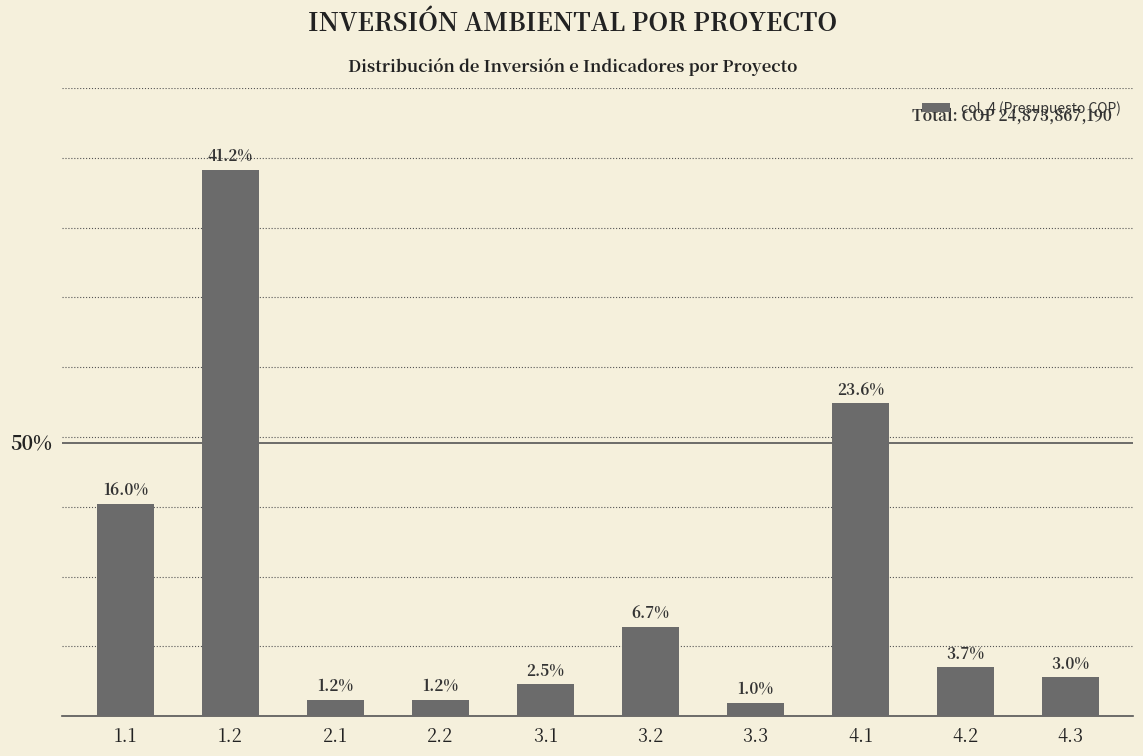

What is the approximate value at 3.3, to the nearest 10?

250000000